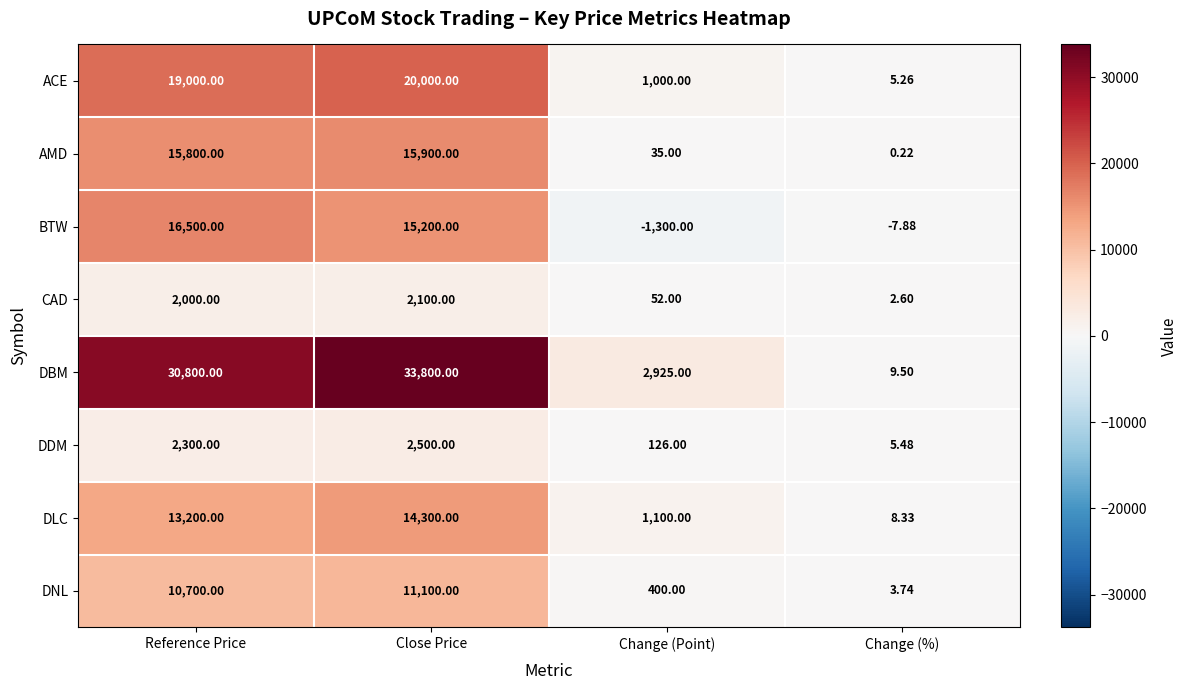

Which category has the lowest value across all series?

Change (Point)